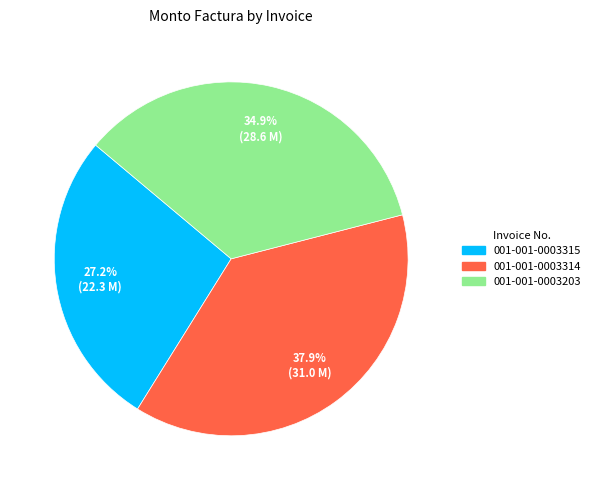

Combined, do 001-001-0003203 and 001-001-0003314 account for over 50%?

Yes